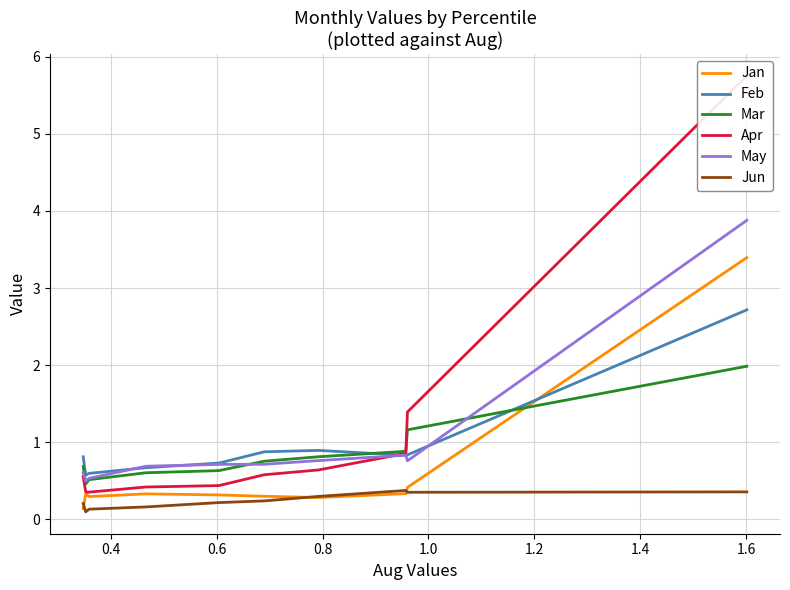

What is the difference between the maximum and minimum values in the Jun series?

0.3